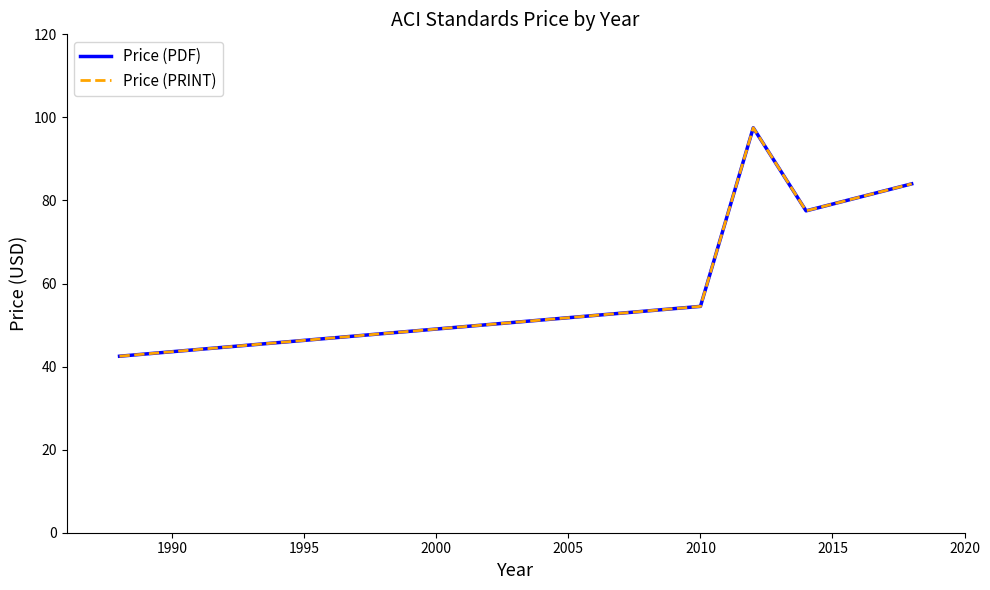

Does the chart have visible grid lines?

No